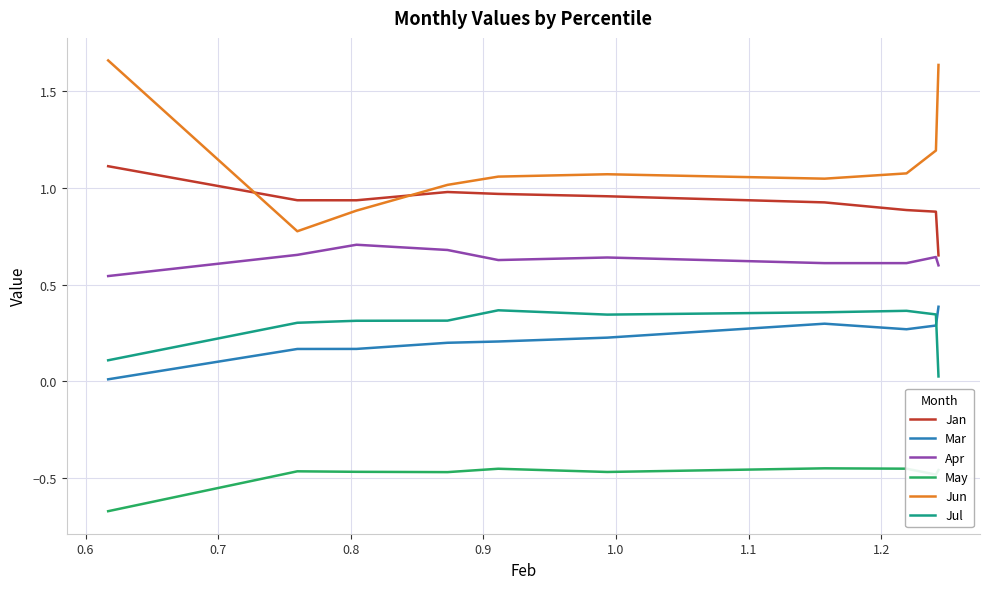

Which series has the largest total across all categories?

Jun